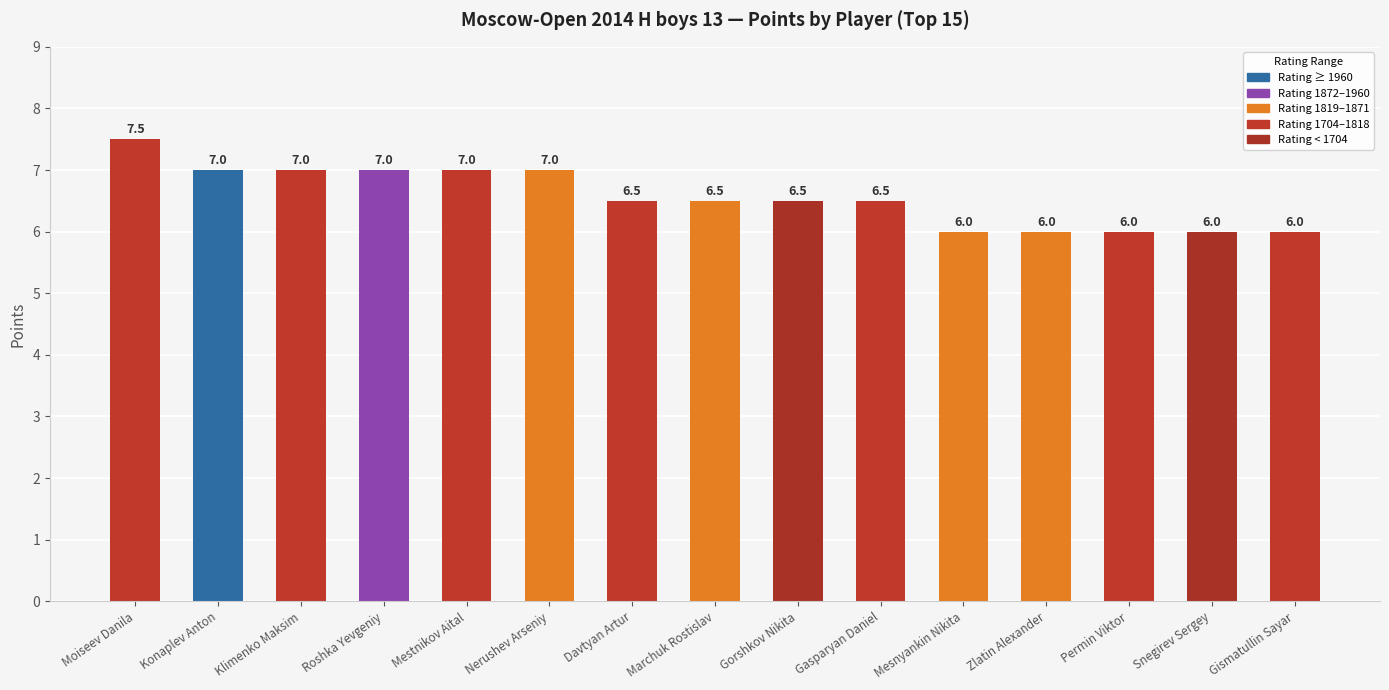

What is the minimum value shown in the chart?

6.0